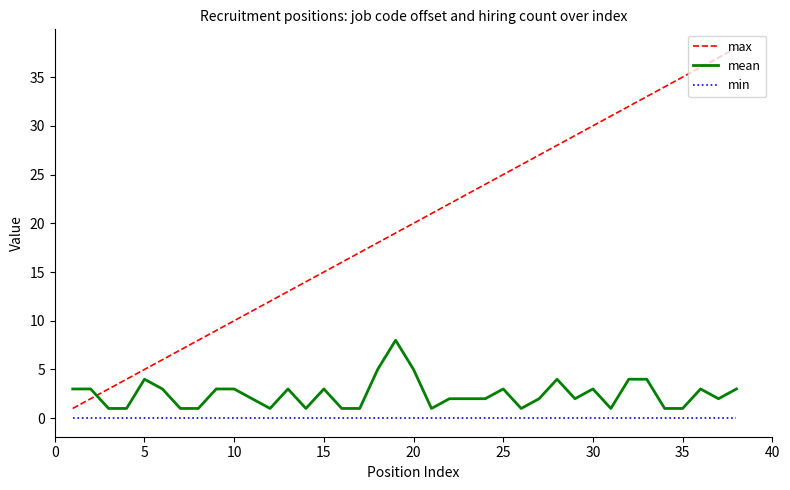

Which series has the largest range (max minus min)?

max